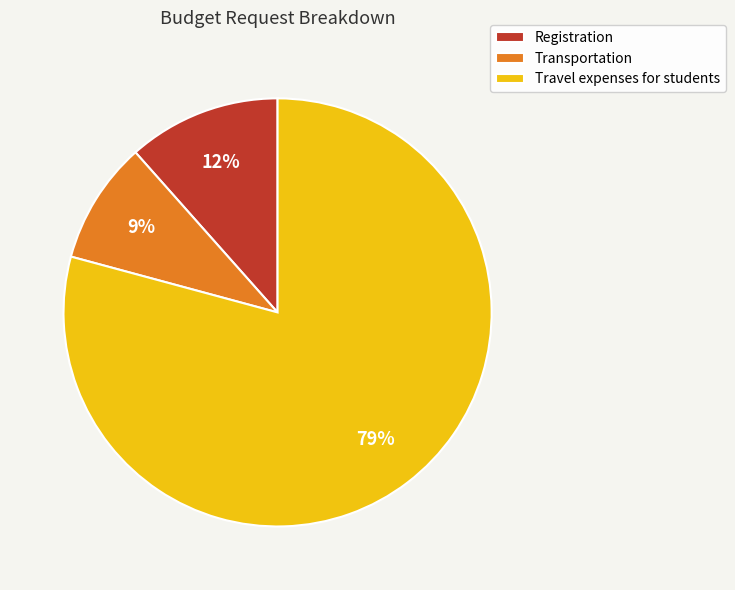

To the nearest percent, what is the average slice percentage?

33%